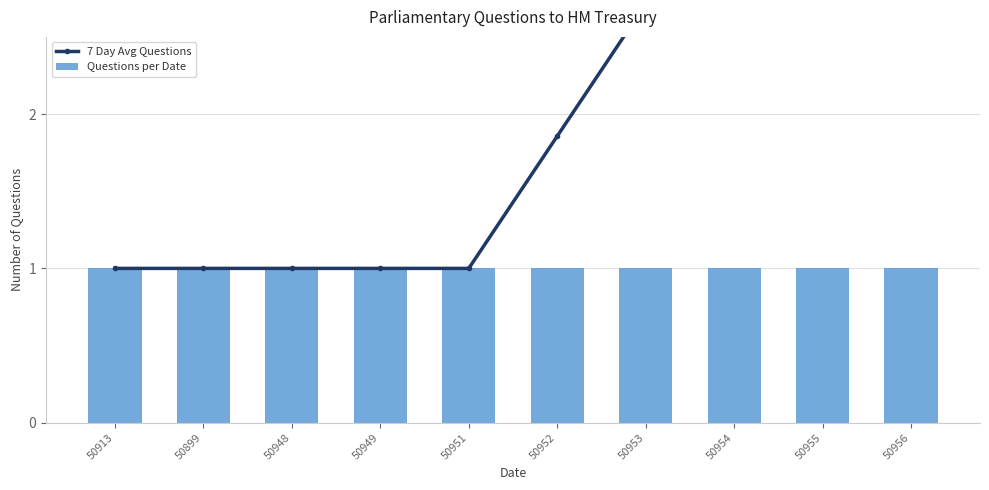

How many groups of bars are there?

10